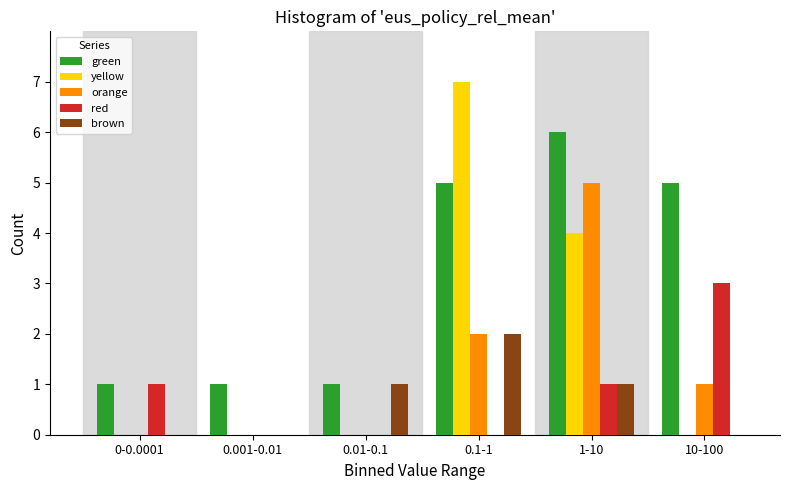

Reading left to right, transcribe all the data shown in this chart.

green: 0-0.0001=1	0.001-0.01=1	0.01-0.1=1	0.1-1=5	1-10=6	10-100=5
yellow: 0-0.0001=0	0.001-0.01=0	0.01-0.1=0	0.1-1=7	1-10=4	10-100=0
orange: 0-0.0001=0	0.001-0.01=0	0.01-0.1=0	0.1-1=2	1-10=5	10-100=1
red: 0-0.0001=1	0.001-0.01=0	0.01-0.1=0	0.1-1=0	1-10=1	10-100=3
brown: 0-0.0001=0	0.001-0.01=0	0.01-0.1=1	0.1-1=2	1-10=1	10-100=0